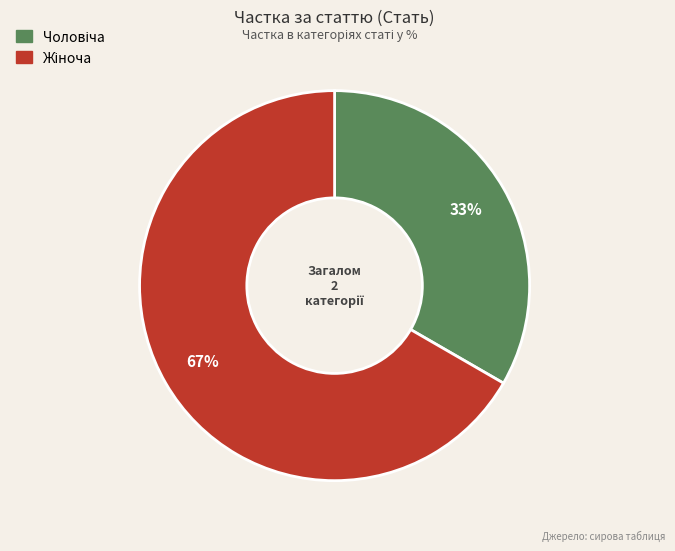

How many segments does this pie chart have?

2